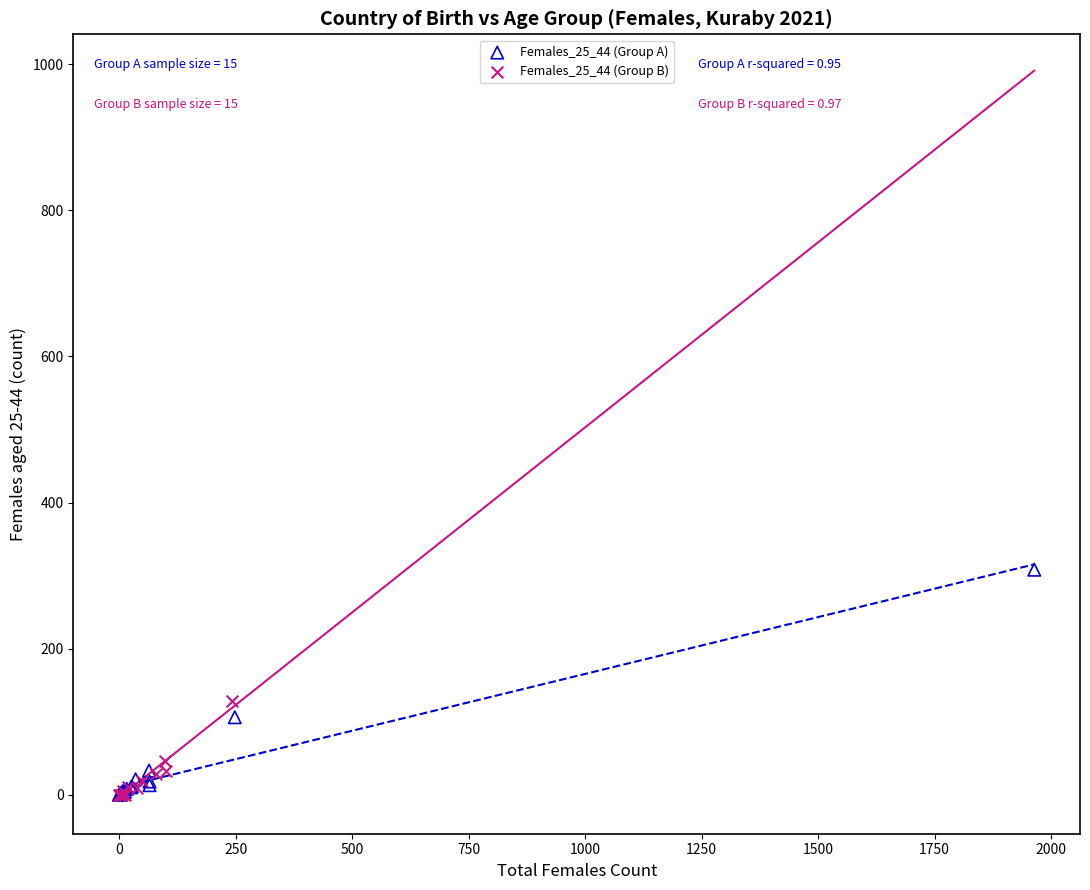

Which series contains the highest Y value?

Females_25_44 (Group A)